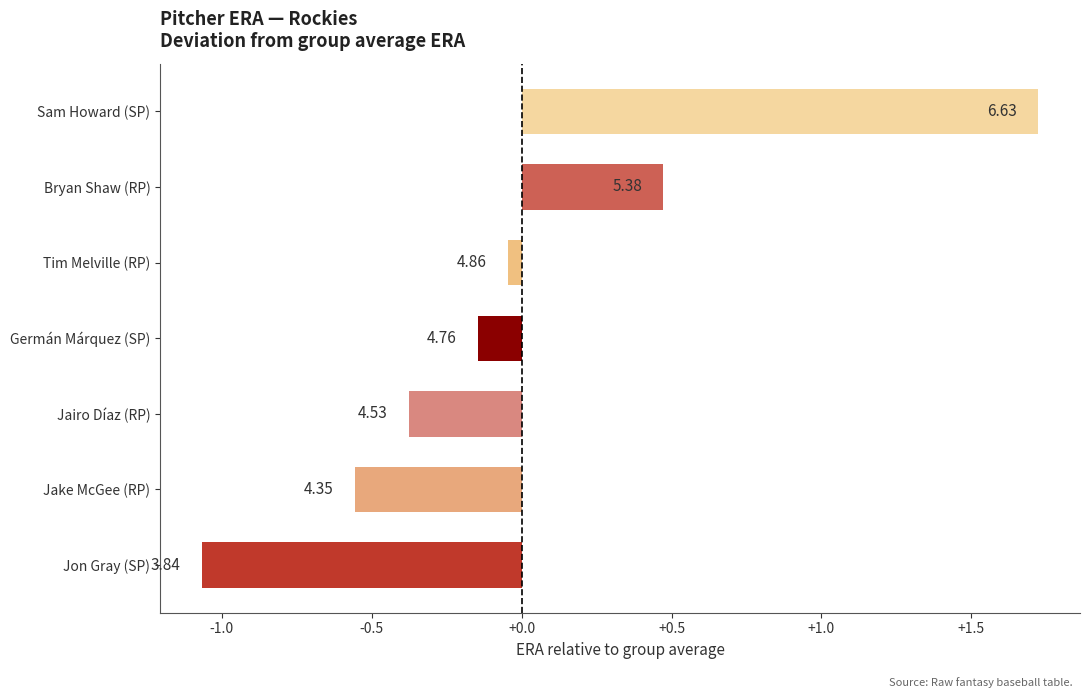

What is the smallest value displayed?

-1.1